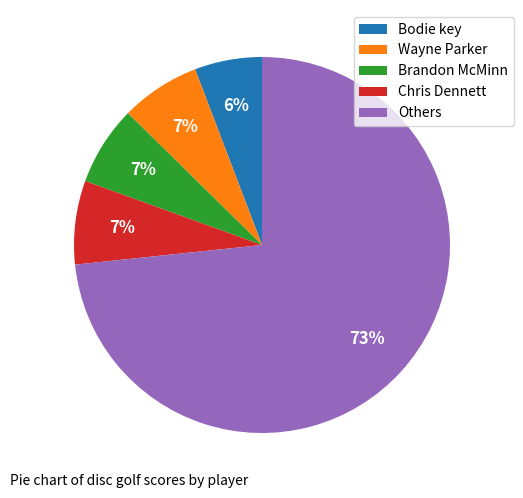

Approximately how many times larger is the value at Brandon McMinn compared to Wayne Parker?

1.0